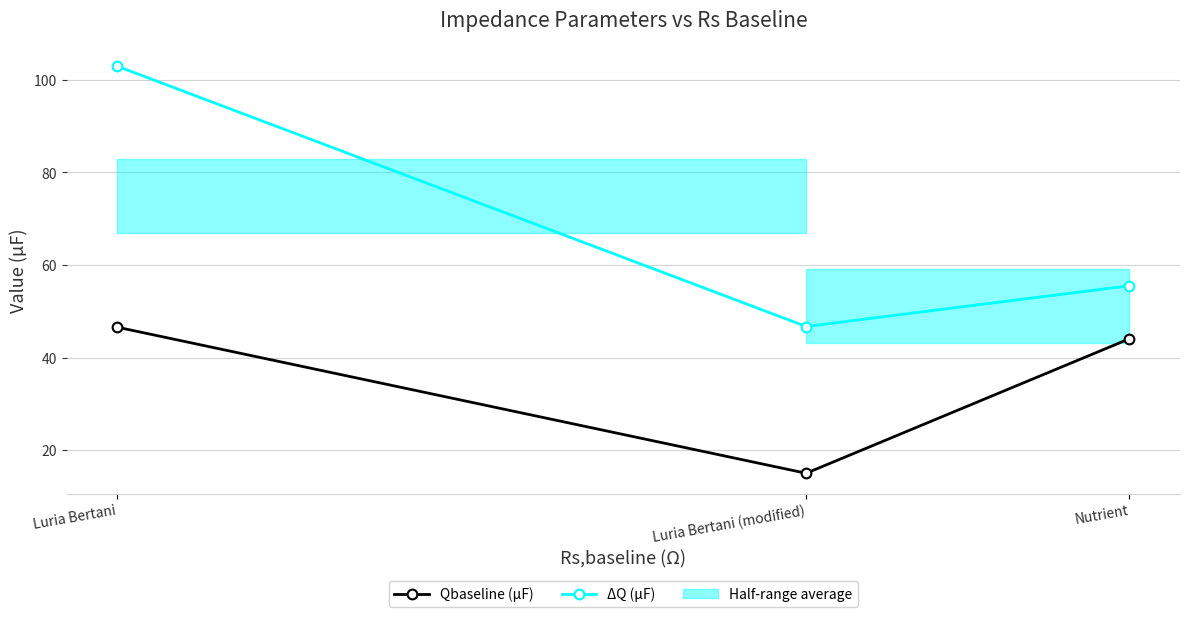

True or false: Qbaseline (µF) has a value of 16.6 at Luria Bertani.

False